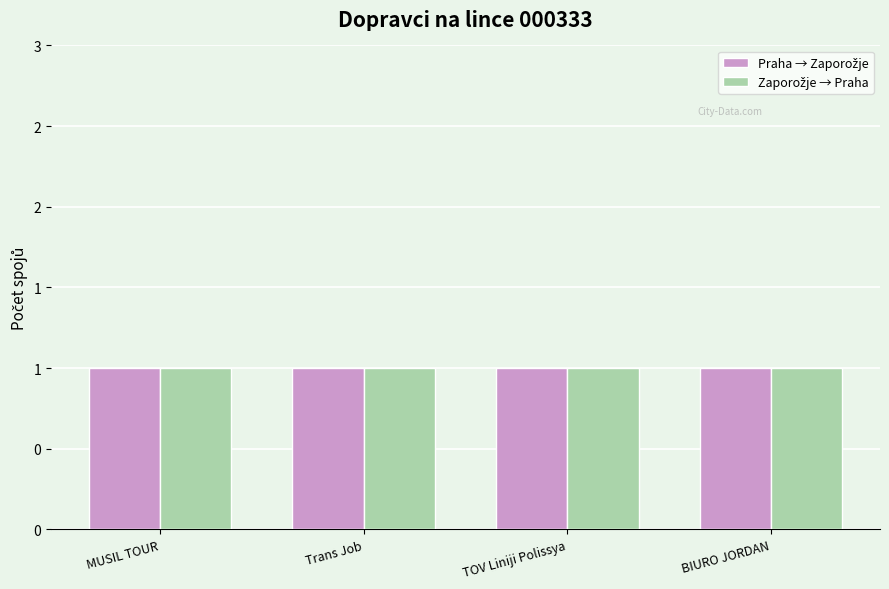

The BIURO JORDAN series shows 5 at Trans Job s.r.o.. True or false?

False